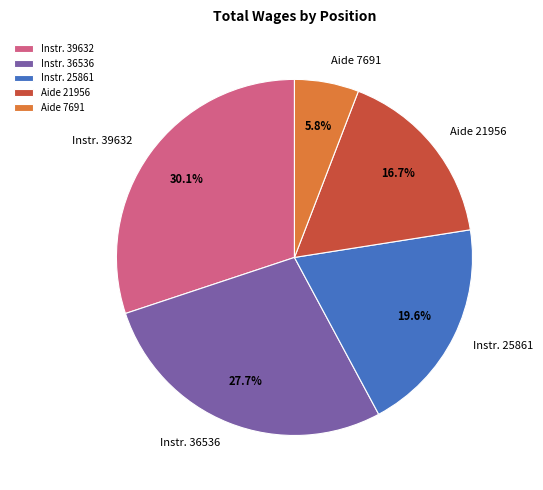

How many segments does this pie chart have?

5